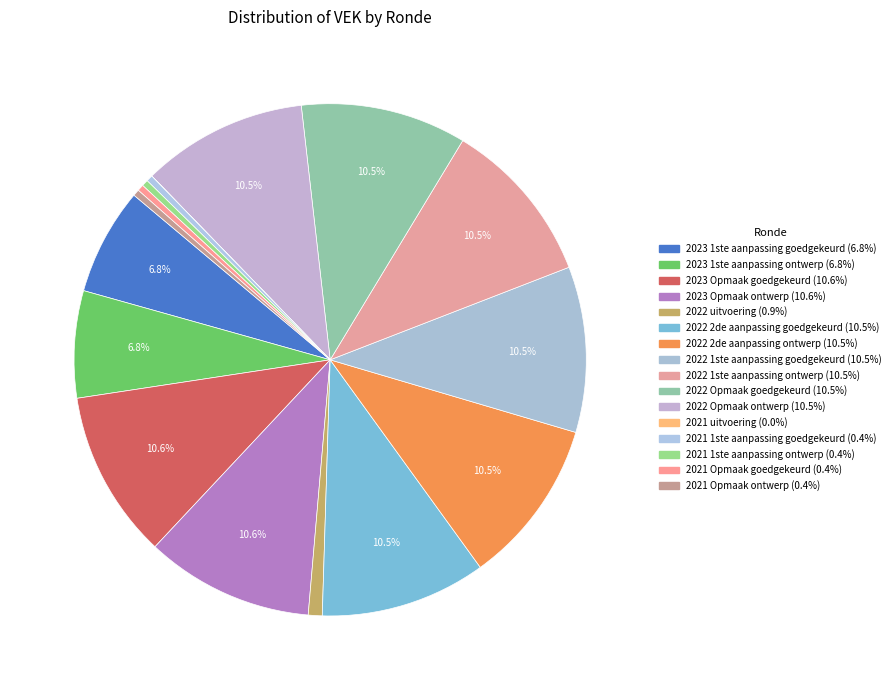

What is the total percentage of 2022 uitvoering and 2021 Opmaak goedgekeurd?

1.3%